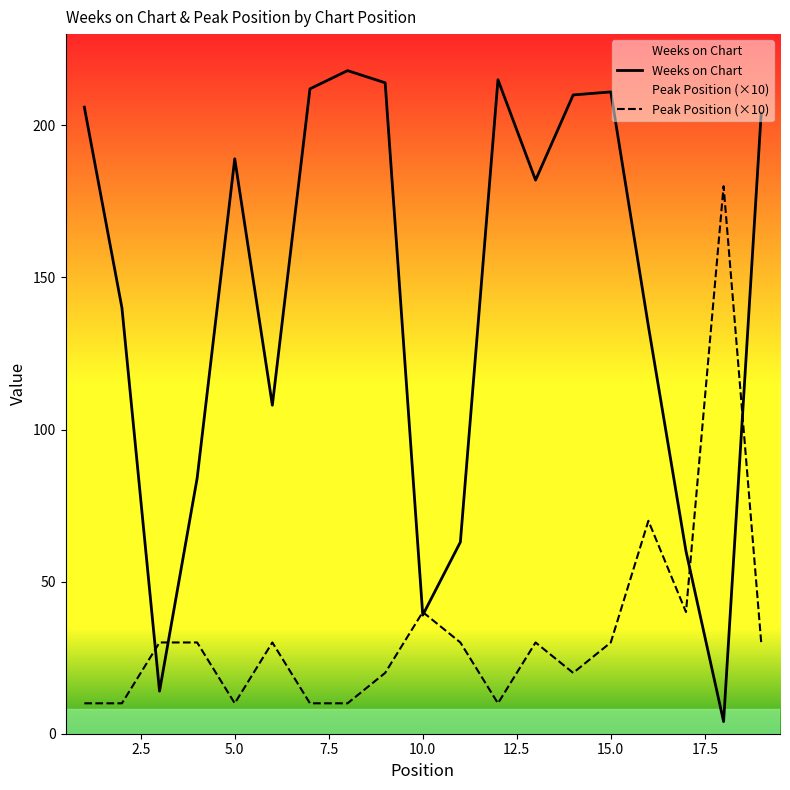

What are all the series names shown in the legend?

Weeks on Chart, Peak Position (×10)